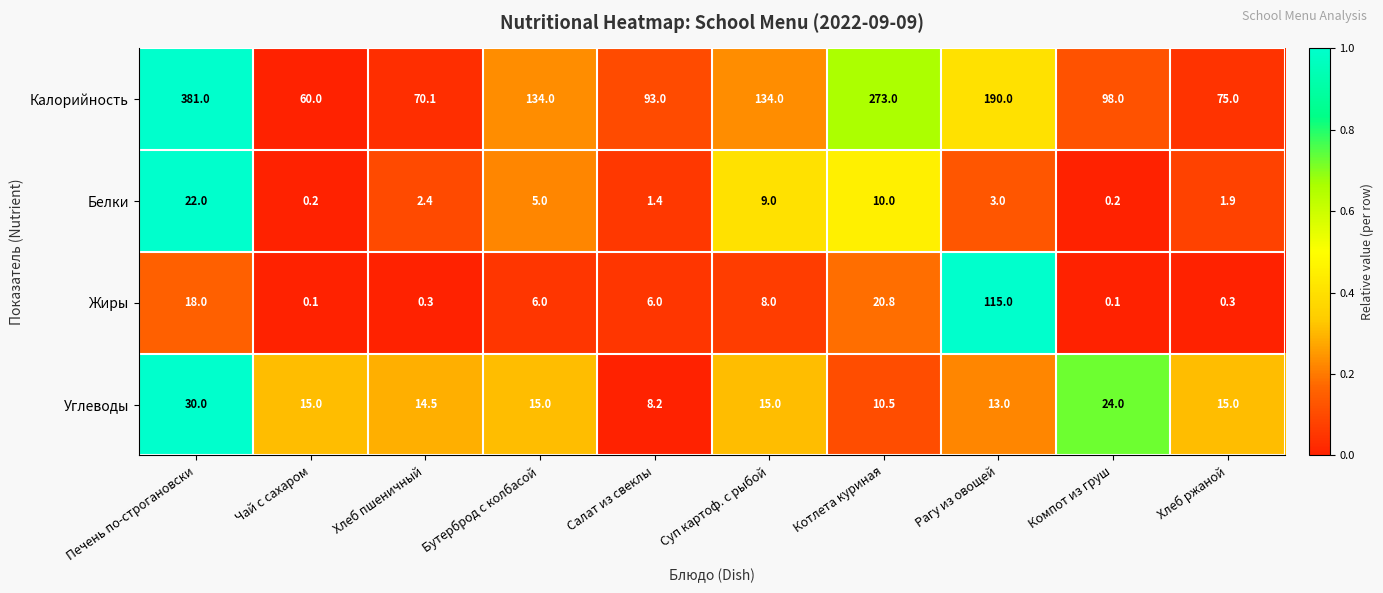

What is the difference between the Калорийность values at Котлета куриная and Хлеб пшеничный?

202.9